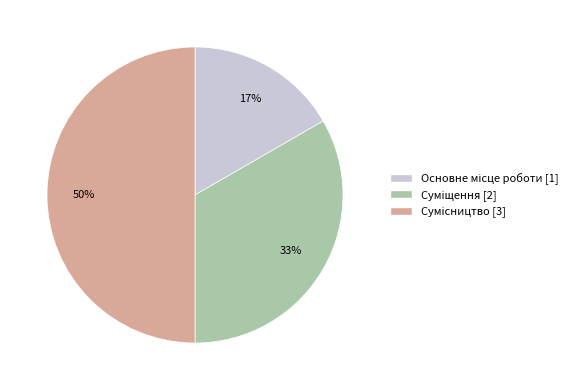

To the nearest percent, what is the average slice percentage?

33%